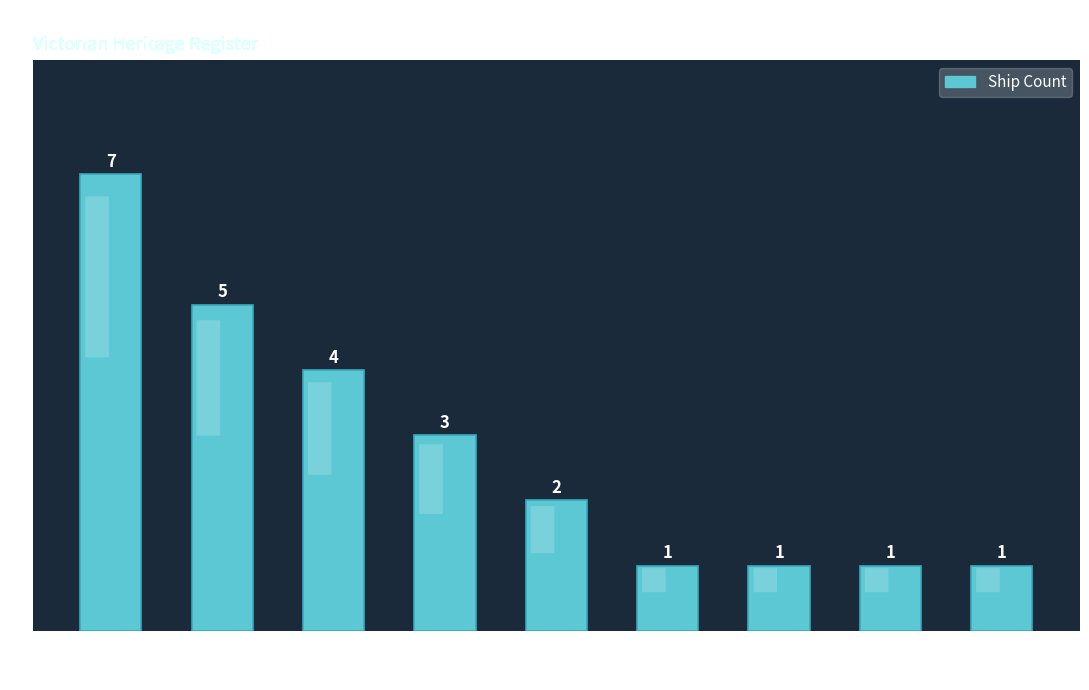

Is it true that the value at Apollo Bay is 5?

False